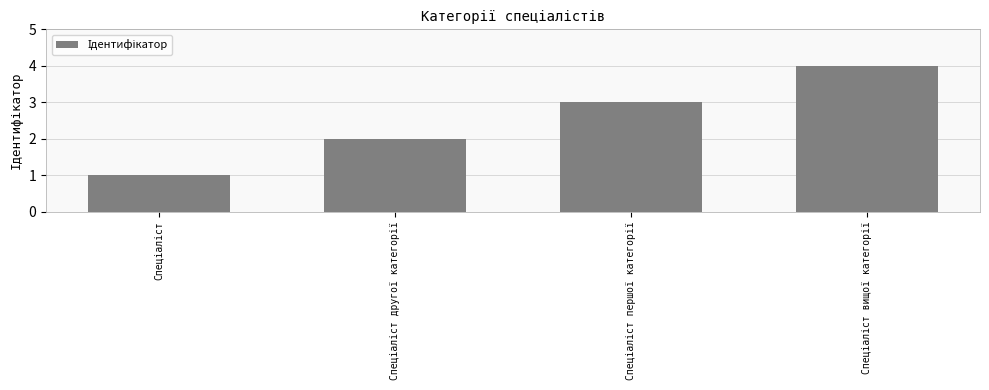

What is the difference between the maximum and minimum values?

3